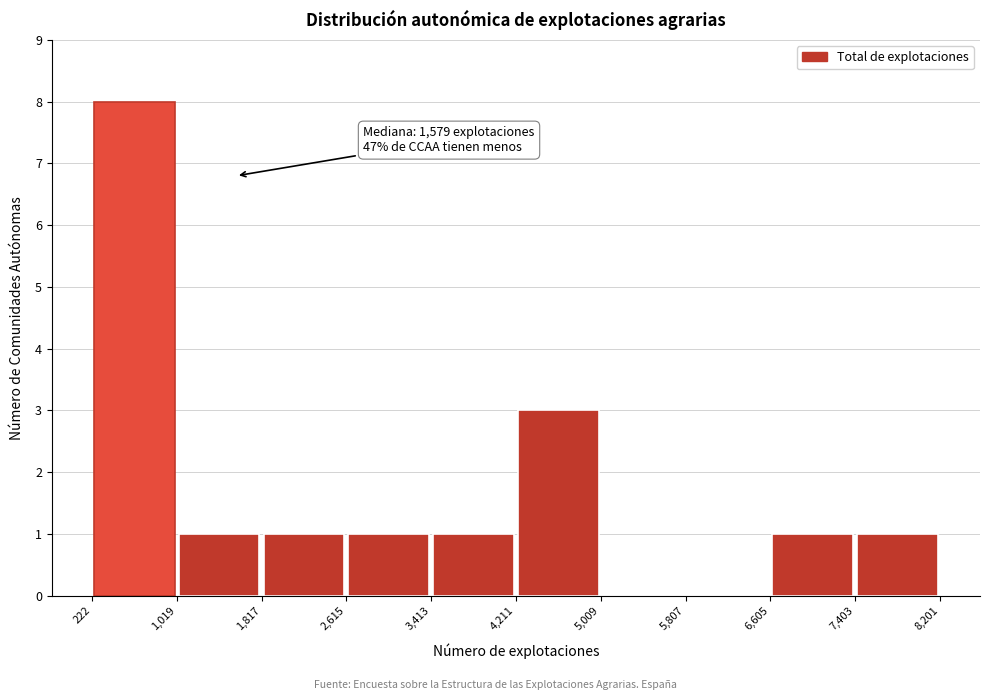

Which range on the x-axis has the tallest bar?

222 to 1,019